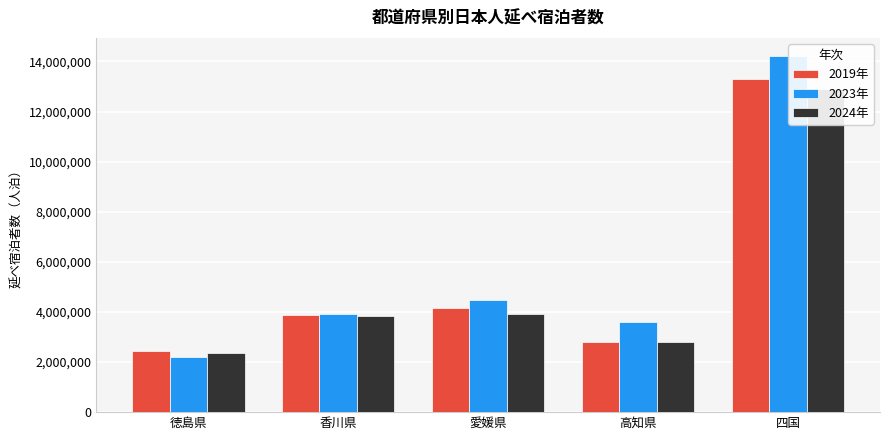

How many groups of bars are there?

5